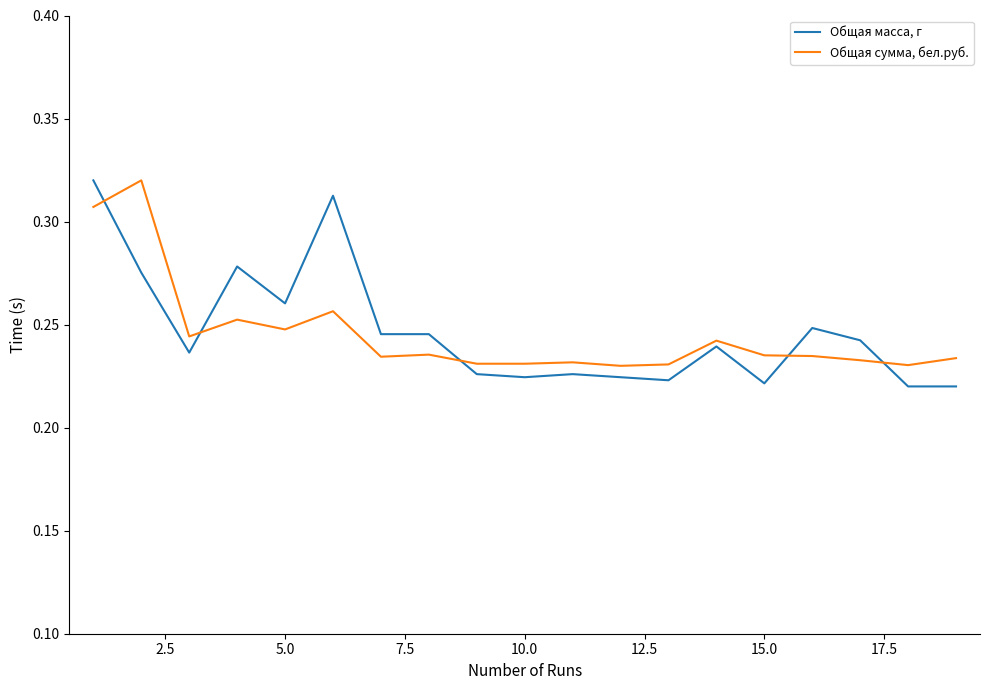

After their last crossing, which series has the higher values: Общая сумма, бел.руб. or Общая масса, г?

Общая сумма, бел.руб.